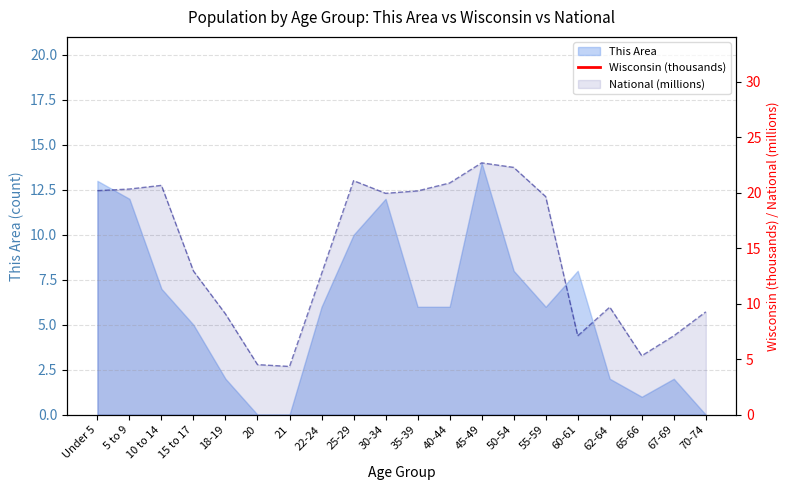

What is the spread (max minus min) of values at 65-66?

91.0